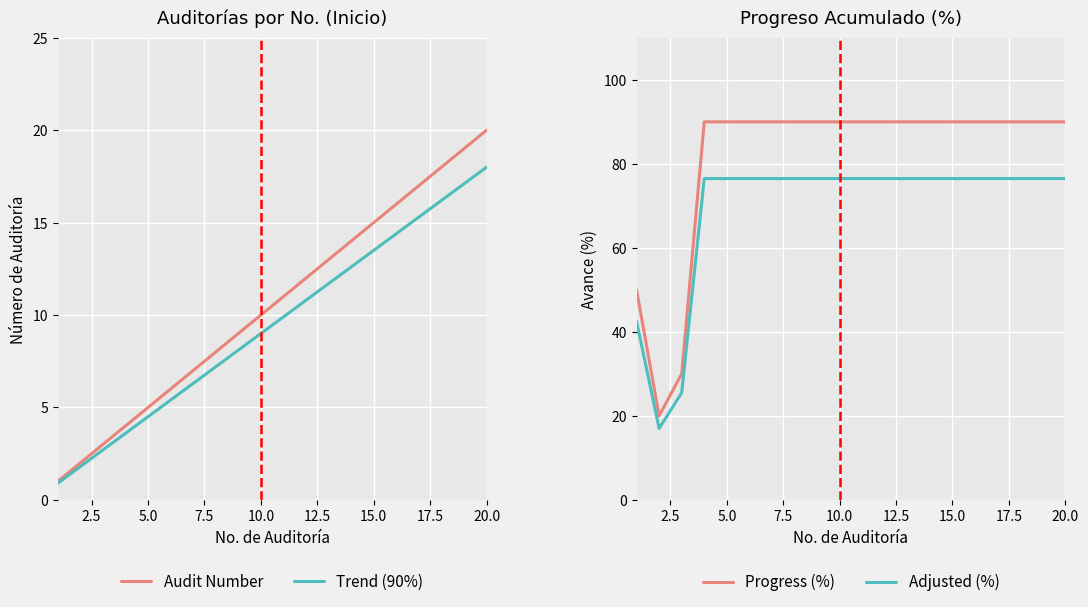

Rank the series by their maximum value, from lowest to highest.

Trend (90%), Audit Number, Adjusted (%), Progress (%)